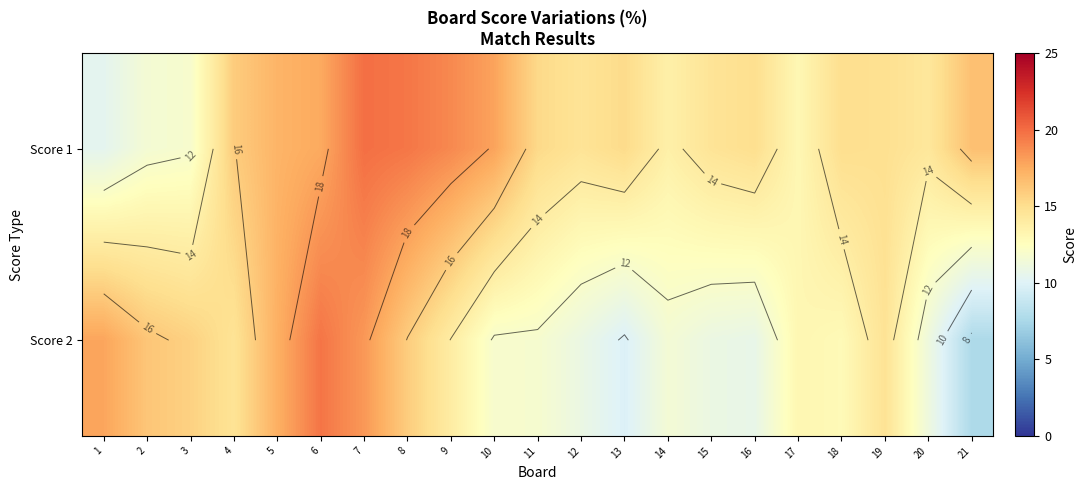

What value does the Score 2 series have at 2?

16.3